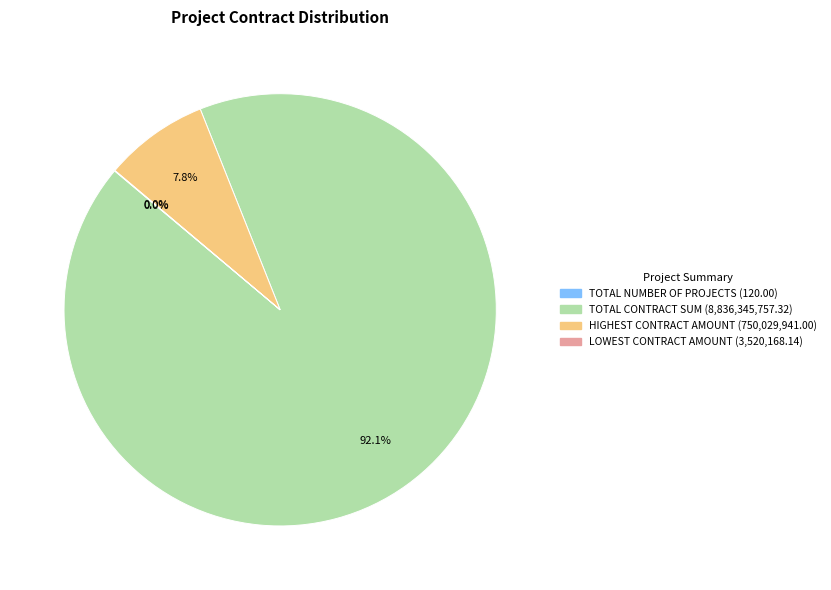

To the nearest percent, what is the average slice percentage?

25%